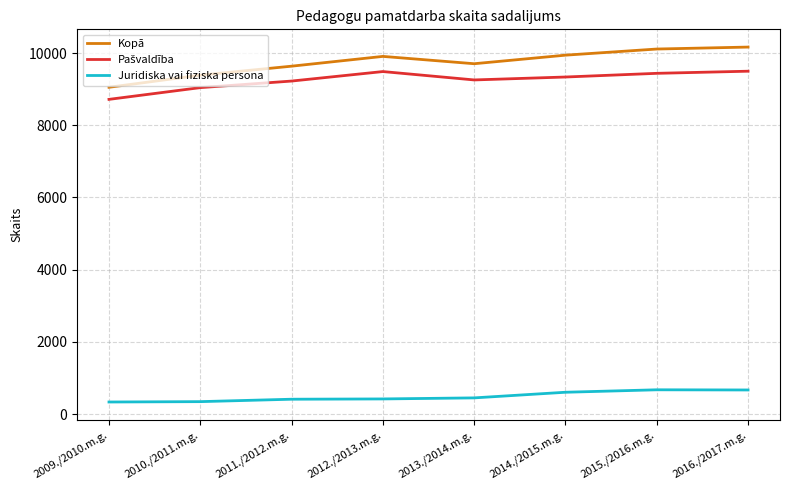

What is the difference between the maximum and minimum values in the Juridiska vai fiziska persona series?

338